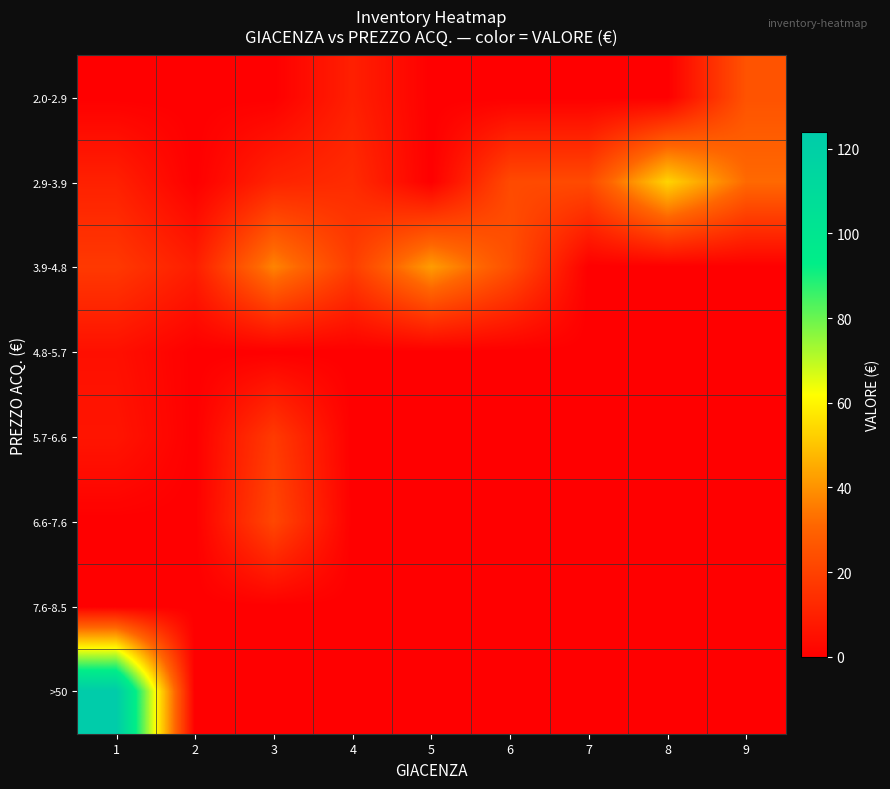

What is the total value across all series at 1?

162.7